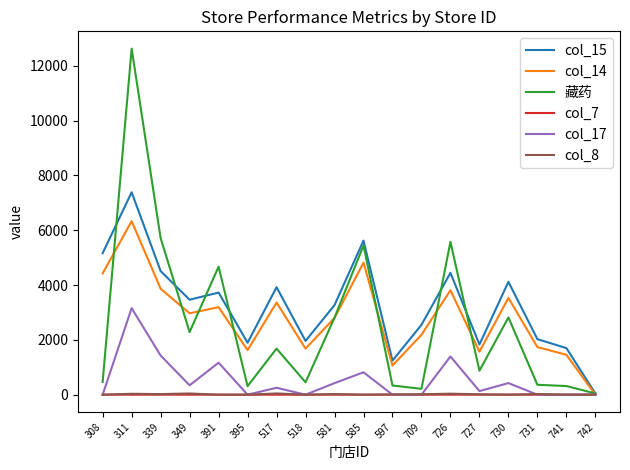

Is it true that col_14 equals 3193.0 at 391?

True